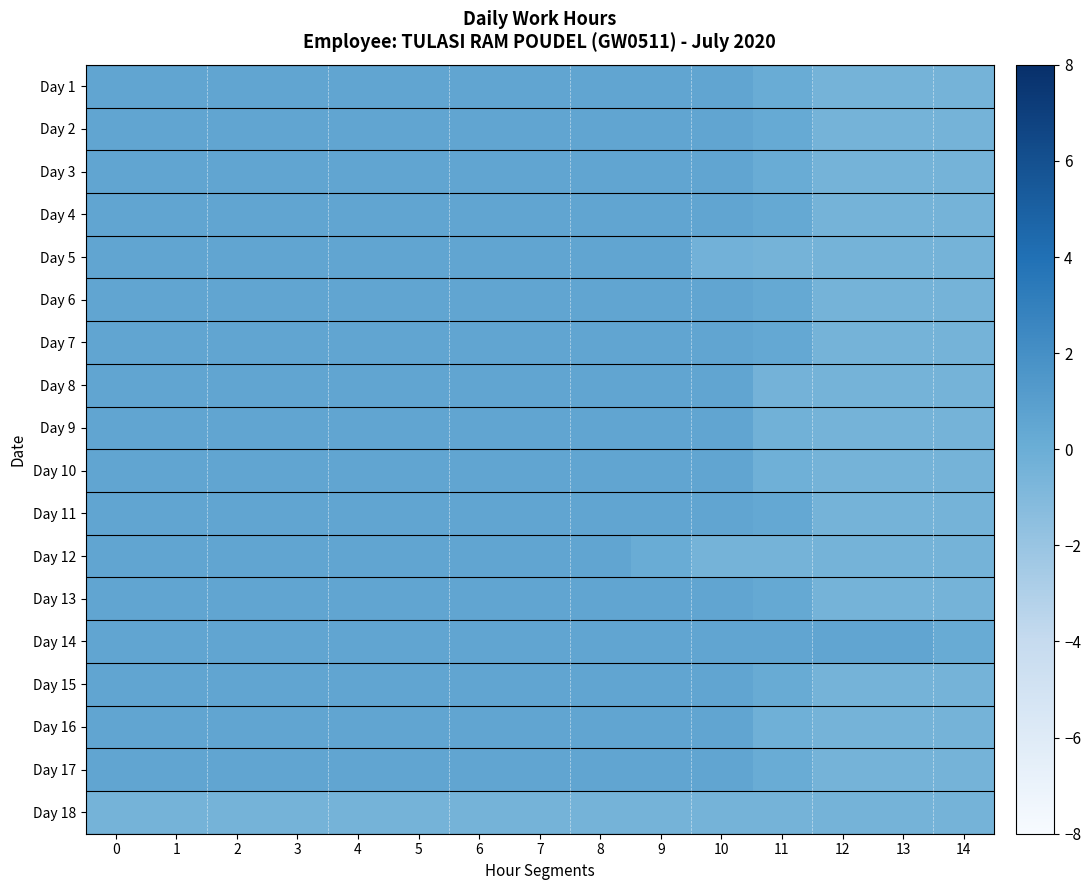

Reading left to right, what are all the values shown in this chart?

Day 1: 0=0.5	1=0.5	2=0.5	3=0.5	4=0.5	5=0.5	6=0.5	7=0.5	8=0.5	9=0.5	10=0.5	11=0.1	12=-0.5	13=-0.5	14=-0.5
Day 2: 0=0.5	1=0.5	2=0.5	3=0.5	4=0.5	5=0.5	6=0.5	7=0.5	8=0.5	9=0.5	10=0.5	11=0.2	12=-0.5	13=-0.5	14=-0.5
Day 3: 0=0.5	1=0.5	2=0.5	3=0.5	4=0.5	5=0.5	6=0.5	7=0.5	8=0.5	9=0.5	10=0.5	11=0.1	12=-0.5	13=-0.5	14=-0.5
Day 4: 0=0.5	1=0.5	2=0.5	3=0.5	4=0.5	5=0.5	6=0.5	7=0.5	8=0.5	9=0.5	10=0.5	11=0.3	12=-0.5	13=-0.5	14=-0.5
Day 5: 0=0.5	1=0.5	2=0.5	3=0.5	4=0.5	5=0.5	6=0.5	7=0.5	8=0.5	9=0.5	10=-0.4	11=-0.5	12=-0.5	13=-0.5	14=-0.5
Day 6: 0=0.5	1=0.5	2=0.5	3=0.5	4=0.5	5=0.5	6=0.5	7=0.5	8=0.5	9=0.5	10=0.5	11=0.3	12=-0.5	13=-0.5	14=-0.5
Day 7: 0=0.5	1=0.5	2=0.5	3=0.5	4=0.5	5=0.5	6=0.5	7=0.5	8=0.5	9=0.5	10=0.5	11=0.3	12=-0.5	13=-0.5	14=-0.5
Day 8: 0=0.5	1=0.5	2=0.5	3=0.5	4=0.5	5=0.5	6=0.5	7=0.5	8=0.5	9=0.5	10=0.5	11=-0.4	12=-0.5	13=-0.5	14=-0.5
Day 9: 0=0.5	1=0.5	2=0.5	3=0.5	4=0.5	5=0.5	6=0.5	7=0.5	8=0.5	9=0.5	10=0.5	11=-0.3	12=-0.5	13=-0.5	14=-0.5
Day 10: 0=0.5	1=0.5	2=0.5	3=0.5	4=0.5	5=0.5	6=0.5	7=0.5	8=0.5	9=0.5	10=0.5	11=-0.2	12=-0.5	13=-0.5	14=-0.5
Day 11: 0=0.5	1=0.5	2=0.5	3=0.5	4=0.5	5=0.5	6=0.5	7=0.5	8=0.5	9=0.5	10=0.5	11=0.4	12=-0.5	13=-0.5	14=-0.5
Day 12: 0=0.5	1=0.5	2=0.5	3=0.5	4=0.5	5=0.5	6=0.5	7=0.5	8=0.5	9=0.1	10=-0.5	11=-0.5	12=-0.5	13=-0.5	14=-0.5
Day 13: 0=0.5	1=0.5	2=0.5	3=0.5	4=0.5	5=0.5	6=0.5	7=0.5	8=0.5	9=0.5	10=0.5	11=0.2	12=-0.5	13=-0.5	14=-0.5
Day 14: 0=0.5	1=0.5	2=0.5	3=0.5	4=0.5	5=0.5	6=0.5	7=0.5	8=0.5	9=0.5	10=0.5	11=0.5	12=0.5	13=0.5	14=0.2
Day 15: 0=0.5	1=0.5	2=0.5	3=0.5	4=0.5	5=0.5	6=0.5	7=0.5	8=0.5	9=0.5	10=0.5	11=0.1	12=-0.5	13=-0.5	14=-0.5
Day 16: 0=0.5	1=0.5	2=0.5	3=0.5	4=0.5	5=0.5	6=0.5	7=0.5	8=0.5	9=0.5	10=0.5	11=-0.2	12=-0.5	13=-0.5	14=-0.5
Day 17: 0=0.5	1=0.5	2=0.5	3=0.5	4=0.5	5=0.5	6=0.5	7=0.5	8=0.5	9=0.5	10=0.5	11=0.1	12=-0.5	13=-0.5	14=-0.5
Day 18: 0=-0.5	1=-0.5	2=-0.5	3=-0.5	4=-0.5	5=-0.5	6=-0.5	7=-0.5	8=-0.5	9=-0.5	10=-0.5	11=-0.5	12=-0.5	13=-0.5	14=-0.5